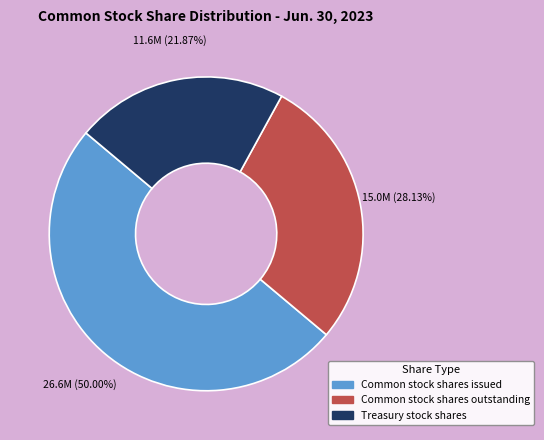

What is the ratio of the value at Treasury stock shares to the value at Common stock shares issued?

0.4